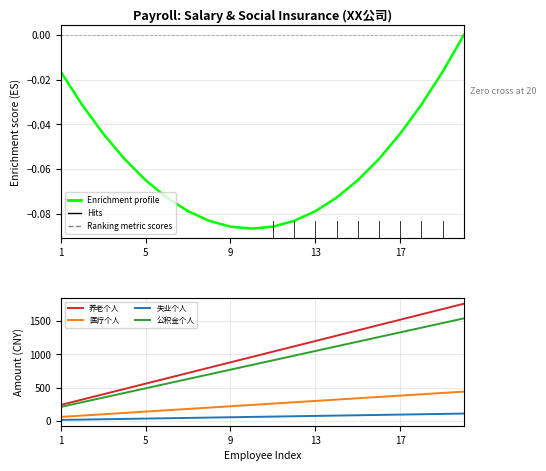

How many categories are shown in the chart?

20